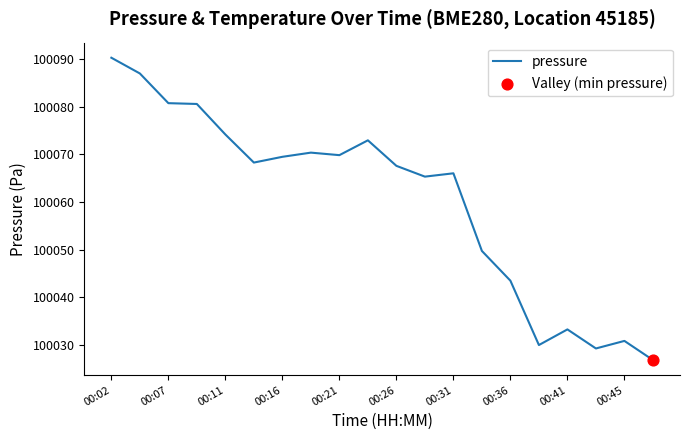

What is the greatest value displayed?

100090.4